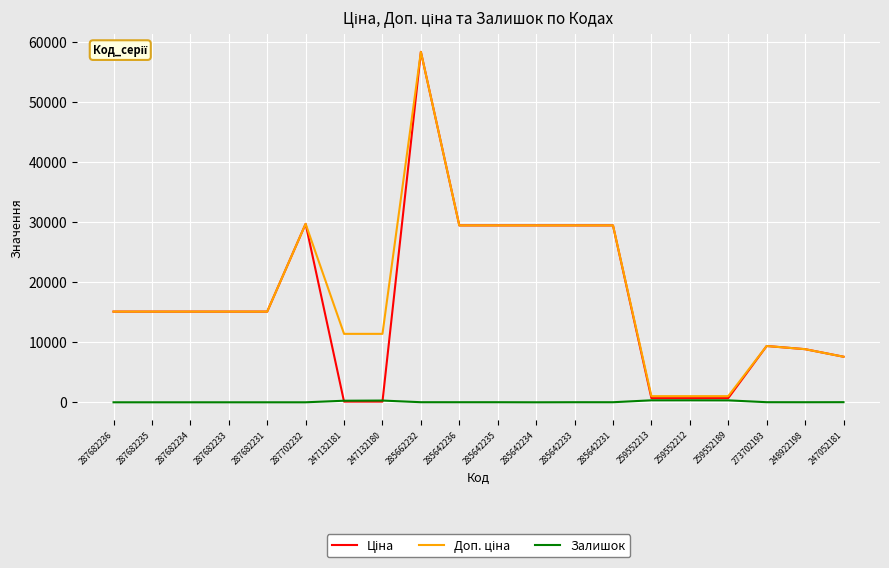

Read the Залишок value at 259552213.

330.0